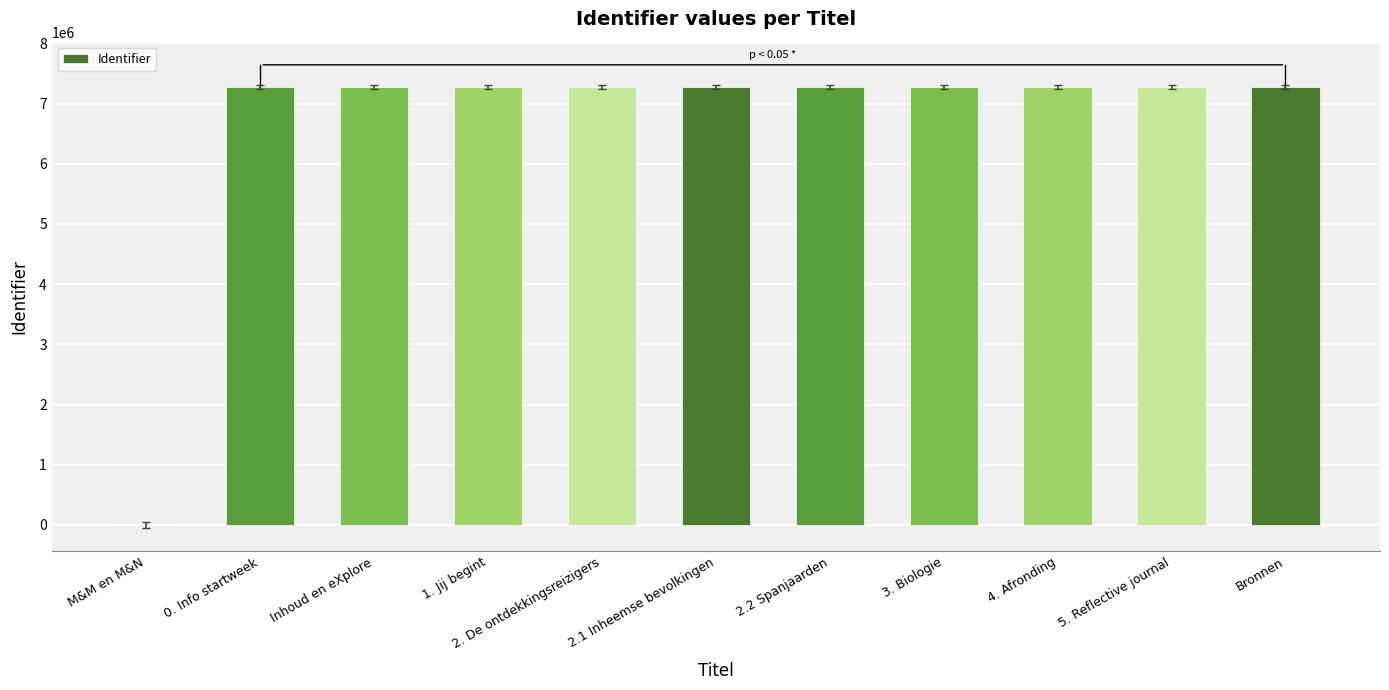

At which label is the value closest to 3639356?

0. Info startweek